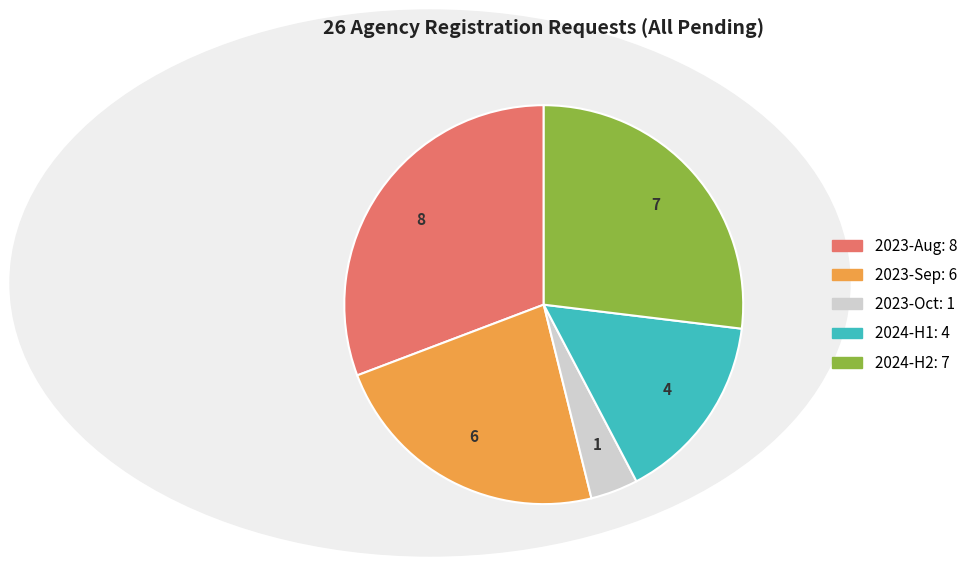

Is there a majority slice in this chart?

No